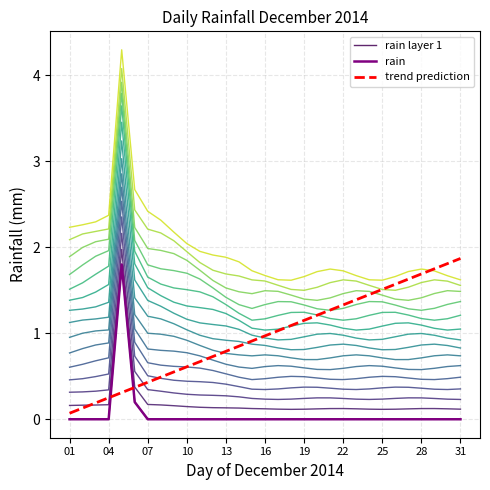

Is this an area chart (filled region under the line)?

No